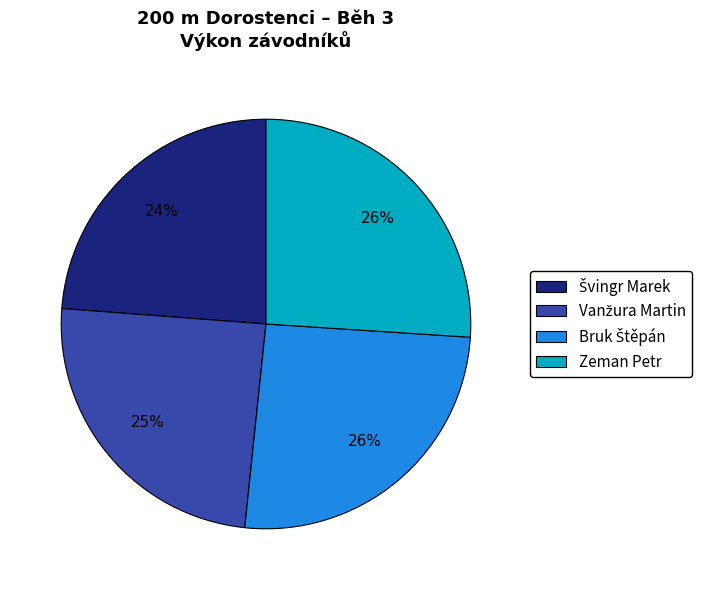

To the nearest percent, what portion does Zeman Petr represent?

26%